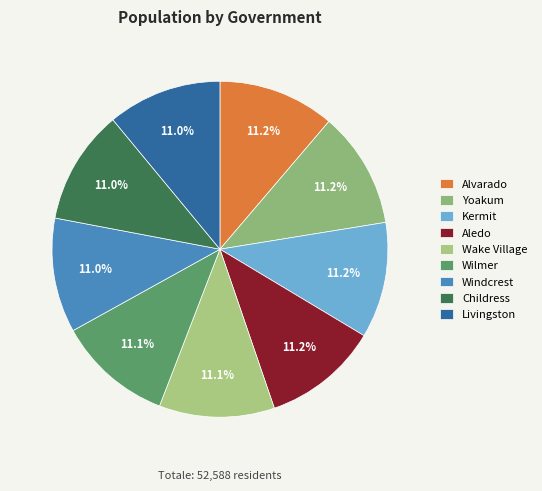

Is it true that Wilmer is 18% of the pie?

False